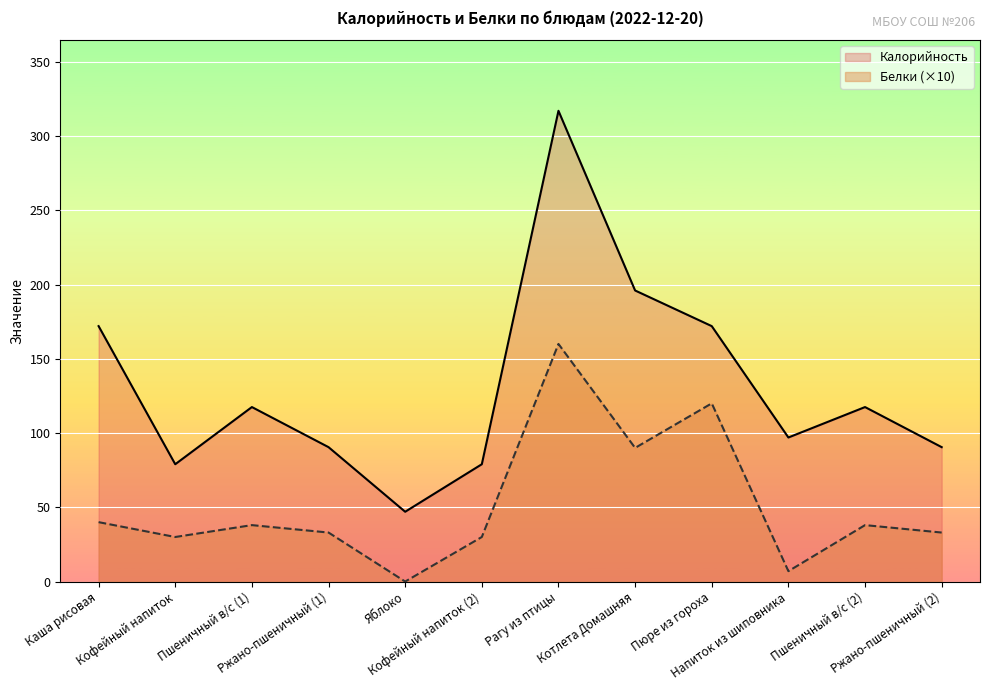

What is the sum of the Калорийность values at Яблоко and Пюре из гороха?

219.0